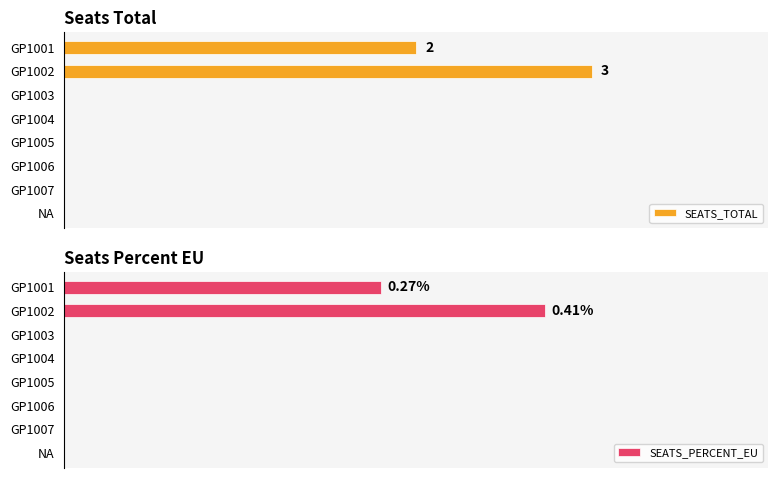

What are all the series names shown in the legend?

SEATS_TOTAL, SEATS_PERCENT_EU